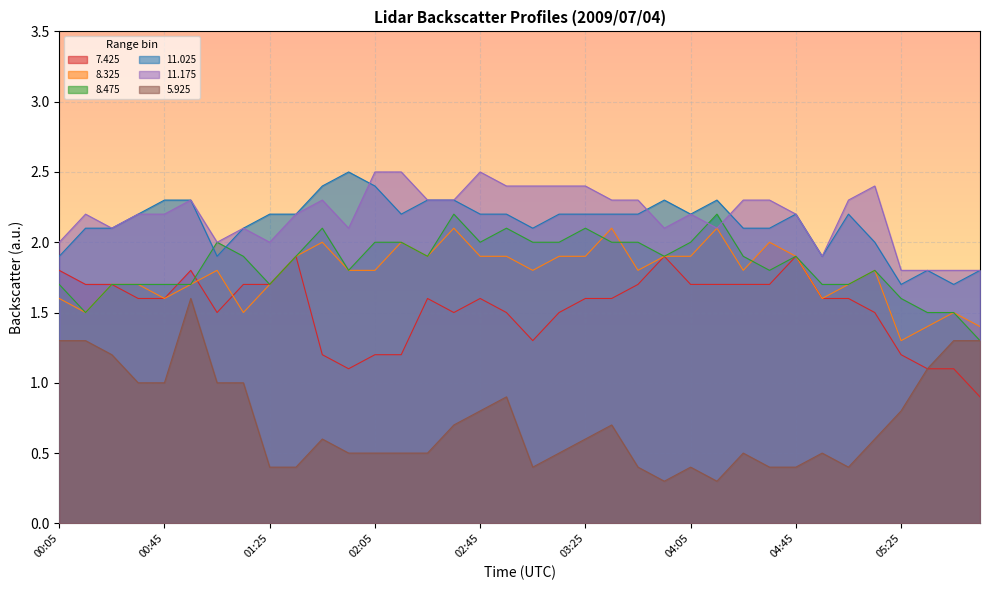

Reading left to right, transcribe all the data shown in this chart.

  7.425: 00:05=1.8	00:15=1.7	00:25=1.7	00:35=1.6	00:45=1.6	00:55=1.8	01:05=1.5	01:15=1.7	01:25=1.7	01:35=1.9	01:45=1.2	01:55=1.1	02:05=1.2	02:15=1.2	02:25=1.6	02:35=1.5	02:45=1.6	02:55=1.5	03:05=1.3	03:15=1.5	03:25=1.6	03:35=1.6	03:45=1.7	03:55=1.9	04:05=1.7	04:15=1.7	04:25=1.7	04:35=1.7	04:45=1.9	04:55=1.6	05:05=1.6	05:15=1.5	05:25=1.2	05:35=1.1	05:45=1.1	05:55=0.9
  8.325: 00:05=1.6	00:15=1.5	00:25=1.7	00:35=1.7	00:45=1.6	00:55=1.7	01:05=1.8	01:15=1.5	01:25=1.7	01:35=1.9	01:45=2.0	01:55=1.8	02:05=1.8	02:15=2.0	02:25=1.9	02:35=2.1	02:45=1.9	02:55=1.9	03:05=1.8	03:15=1.9	03:25=1.9	03:35=2.1	03:45=1.8	03:55=1.9	04:05=1.9	04:15=2.1	04:25=1.8	04:35=2.0	04:45=1.9	04:55=1.6	05:05=1.7	05:15=1.8	05:25=1.3	05:35=1.4	05:45=1.5	05:55=1.4
  8.475: 00:05=1.7	00:15=1.5	00:25=1.7	00:35=1.7	00:45=1.7	00:55=1.7	01:05=2.0	01:15=1.9	01:25=1.7	01:35=1.9	01:45=2.1	01:55=1.8	02:05=2.0	02:15=2.0	02:25=1.9	02:35=2.2	02:45=2.0	02:55=2.1	03:05=2.0	03:15=2.0	03:25=2.1	03:35=2.0	03:45=2.0	03:55=1.9	04:05=2.0	04:15=2.2	04:25=1.9	04:35=1.8	04:45=1.9	04:55=1.7	05:05=1.7	05:15=1.8	05:25=1.6	05:35=1.5	05:45=1.5	05:55=1.3
 11.025: 00:05=1.9	00:15=2.1	00:25=2.1	00:35=2.2	00:45=2.3	00:55=2.3	01:05=1.9	01:15=2.1	01:25=2.2	01:35=2.2	01:45=2.4	01:55=2.5	02:05=2.4	02:15=2.2	02:25=2.3	02:35=2.3	02:45=2.2	02:55=2.2	03:05=2.1	03:15=2.2	03:25=2.2	03:35=2.2	03:45=2.2	03:55=2.3	04:05=2.2	04:15=2.3	04:25=2.1	04:35=2.1	04:45=2.2	04:55=1.9	05:05=2.2	05:15=2.0	05:25=1.7	05:35=1.8	05:45=1.7	05:55=1.8
 11.175: 00:05=2.0	00:15=2.2	00:25=2.1	00:35=2.2	00:45=2.2	00:55=2.3	01:05=2.0	01:15=2.1	01:25=2.0	01:35=2.2	01:45=2.3	01:55=2.1	02:05=2.5	02:15=2.5	02:25=2.3	02:35=2.3	02:45=2.5	02:55=2.4	03:05=2.4	03:15=2.4	03:25=2.4	03:35=2.3	03:45=2.3	03:55=2.1	04:05=2.2	04:15=2.1	04:25=2.3	04:35=2.3	04:45=2.2	04:55=1.9	05:05=2.3	05:15=2.4	05:25=1.8	05:35=1.8	05:45=1.8	05:55=1.8
  5.925: 00:05=1.3	00:15=1.3	00:25=1.2	00:35=1.0	00:45=1.0	00:55=1.6	01:05=1.0	01:15=1.0	01:25=0.4	01:35=0.4	01:45=0.6	01:55=0.5	02:05=0.5	02:15=0.5	02:25=0.5	02:35=0.7	02:45=0.8	02:55=0.9	03:05=0.4	03:15=0.5	03:25=0.6	03:35=0.7	03:45=0.4	03:55=0.3	04:05=0.4	04:15=0.3	04:25=0.5	04:35=0.4	04:45=0.4	04:55=0.5	05:05=0.4	05:15=0.6	05:25=0.8	05:35=1.1	05:45=1.3	05:55=1.3